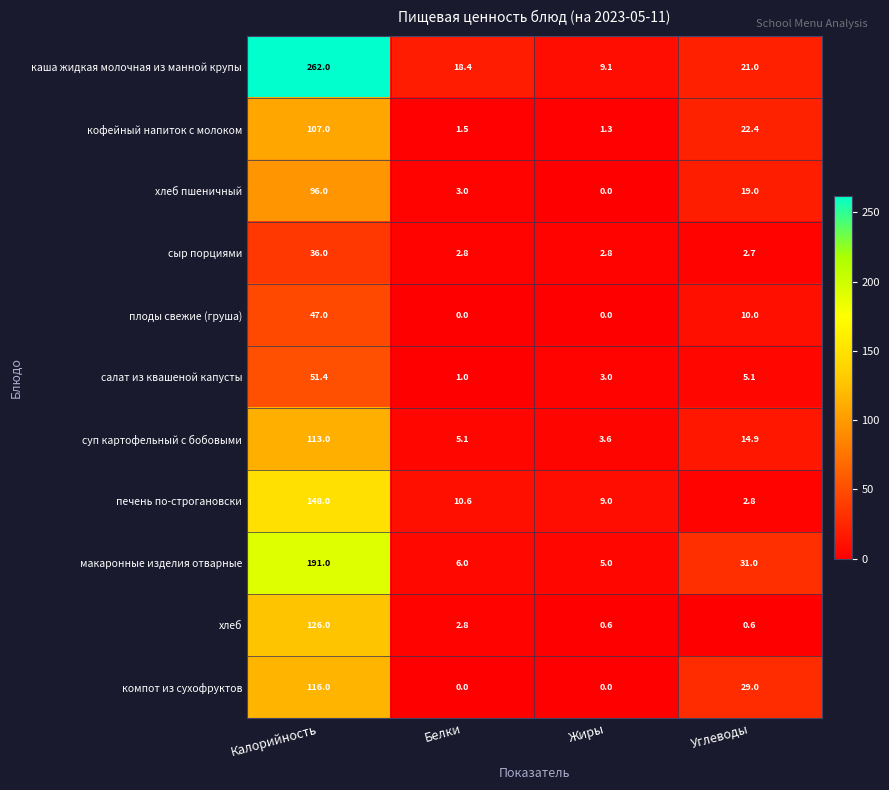

List the series in order of their peak value, highest first.

каша жидкая молочная из манной крупы, макаронные изделия отварные, печень по-строгановски, хлеб, компот из сухофруктов, суп картофельный с бобовыми, кофейный напиток с молоком, хлеб пшеничный, салат из квашеной капусты, плоды свежие (груша), сыр порциями